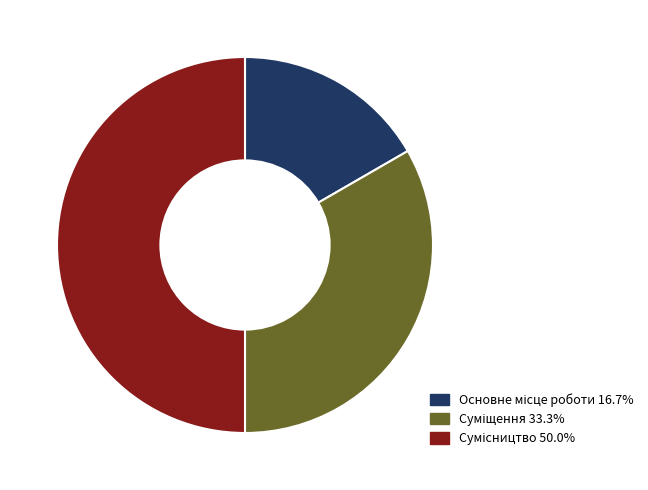

To the nearest percent, what percentage of the pie is Сумісництво?

50%